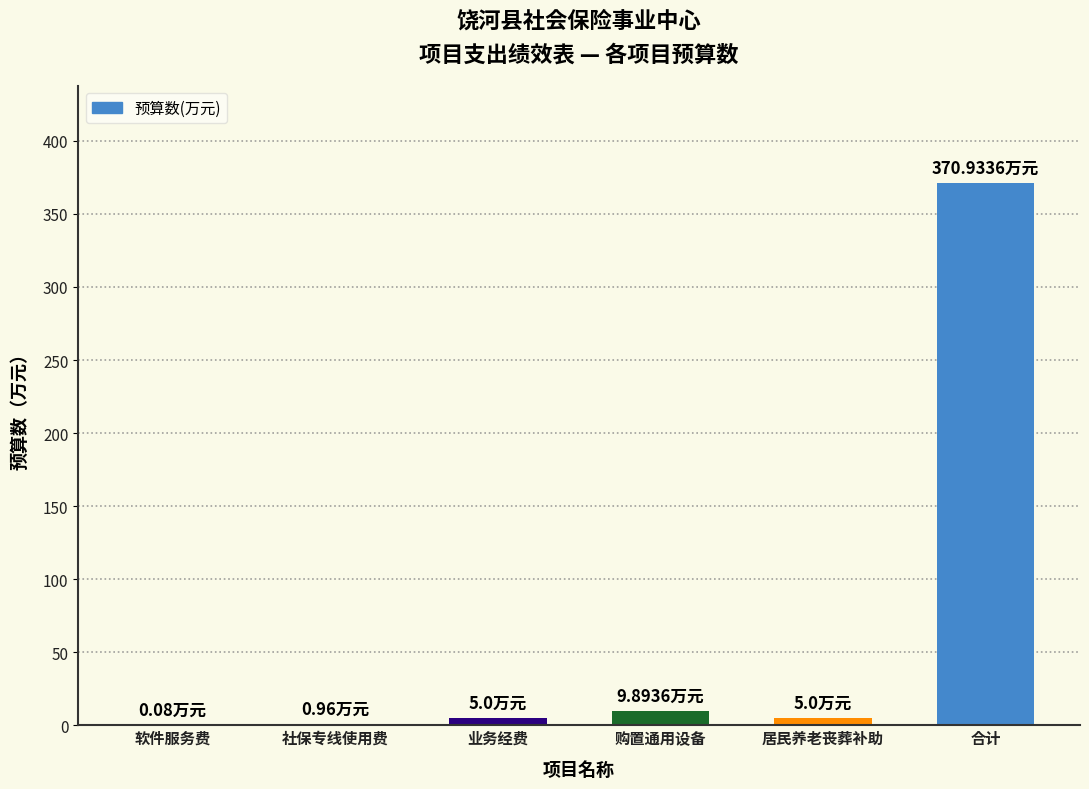

Which category has the highest value across all series?

合计